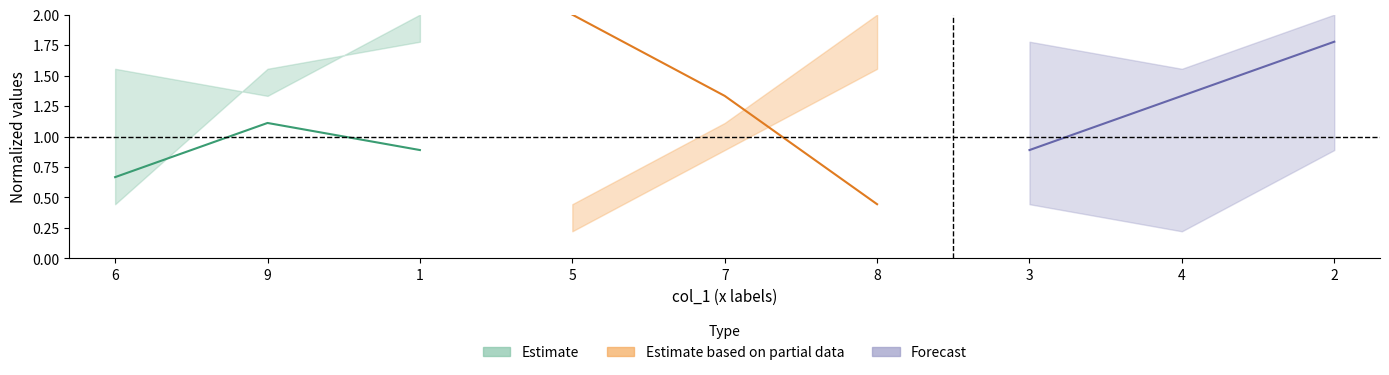

Between 9 and 6, which is larger?

9